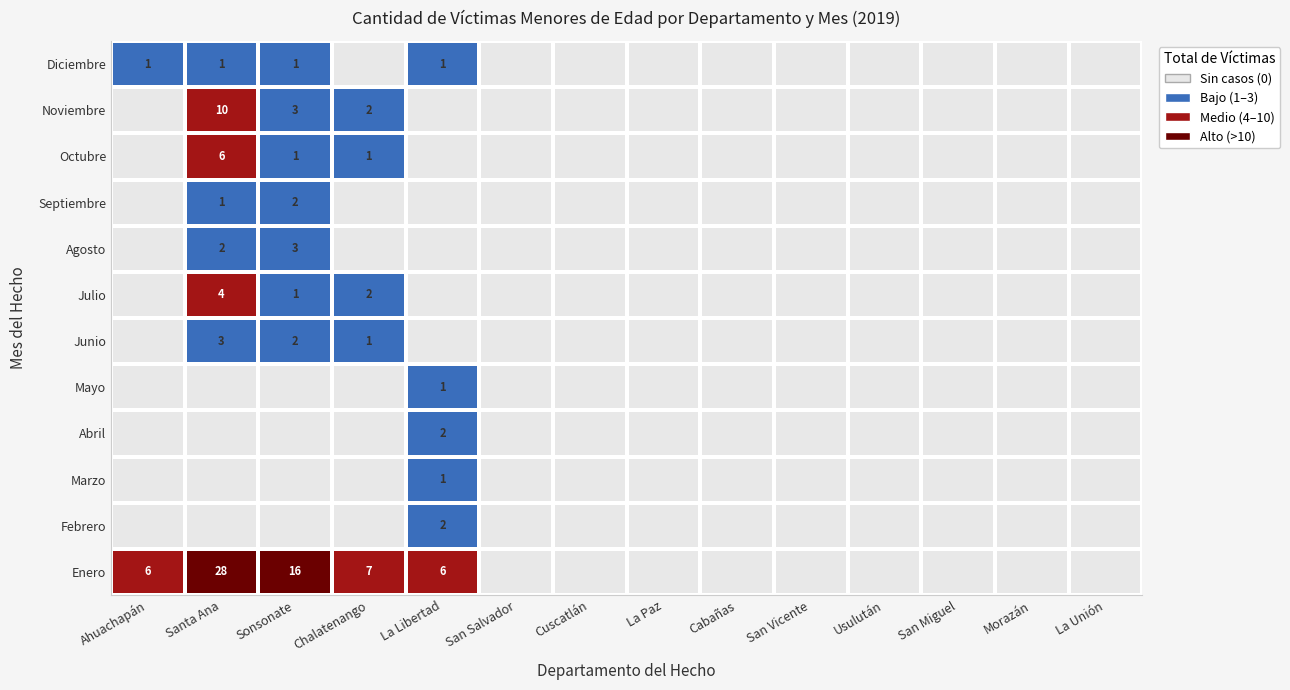

Which has a higher value, Cabañas or La Paz?

Cabañas